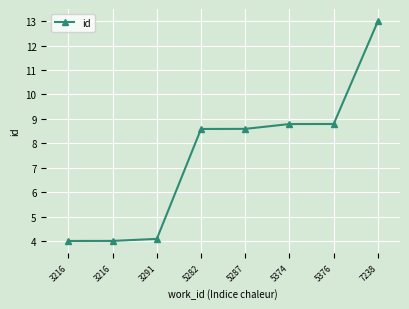

The value at 3216 is 4.0. True or false?

True